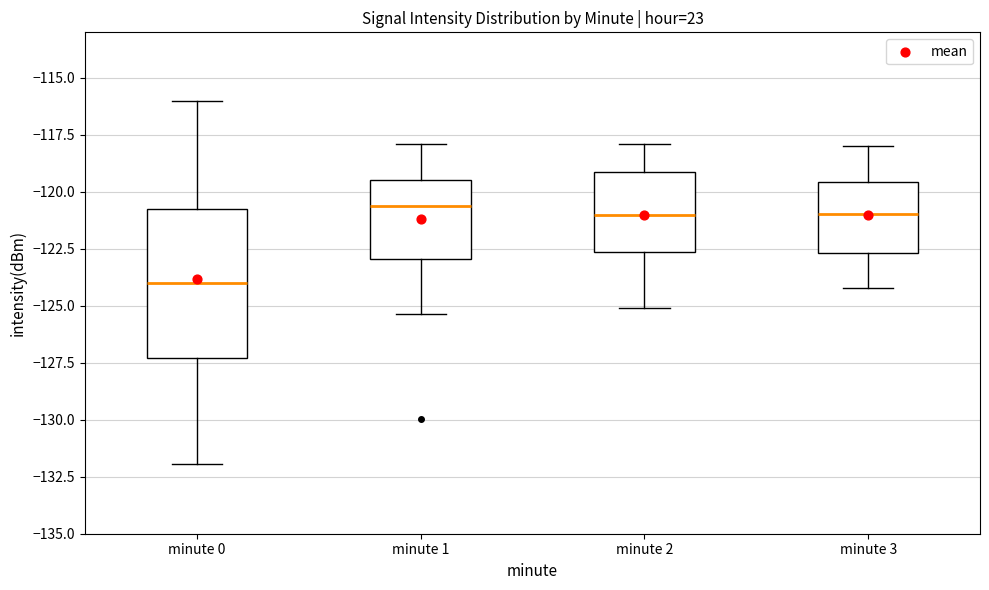

Reading left to right, read every box against the y-axis: the position of its median line, the range the box covers, and the ends of its whiskers. The values are not printed on the chart, so give them approximately, as read against the axis.

minute 0: median -124.0, box -127.5 to -120.5, whiskers -132.0 to -116.0
minute 1: median -120.5, box -123.0 to -119.5, whiskers -125.5 to -118.0
minute 2: median -121.0, box -122.5 to -119.0, whiskers -125.0 to -118.0
minute 3: median -121.0, box -122.5 to -119.5, whiskers -124.0 to -118.0